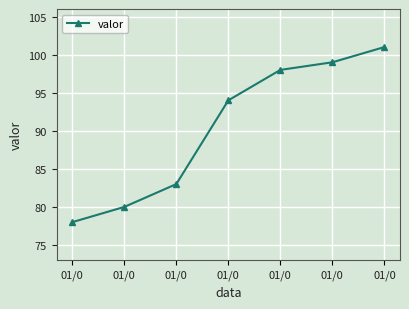

How many series are shown in this chart?

1